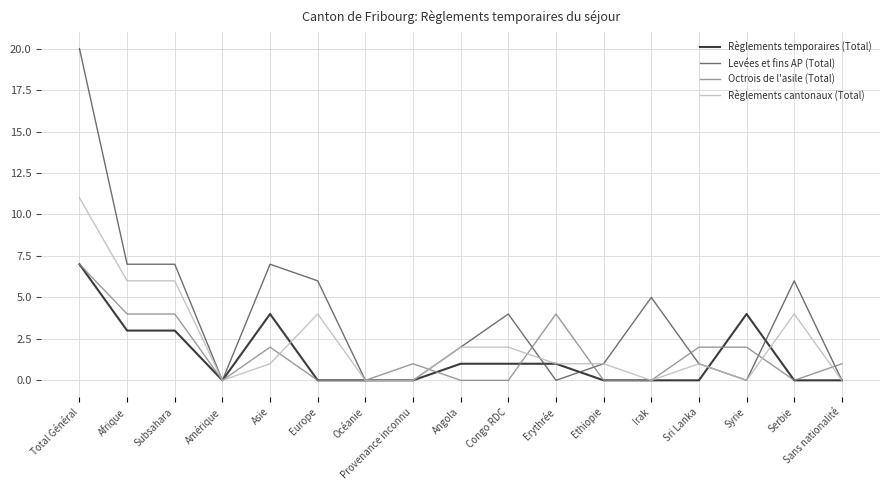

At which category is the sum across all series the highest?

Total Général